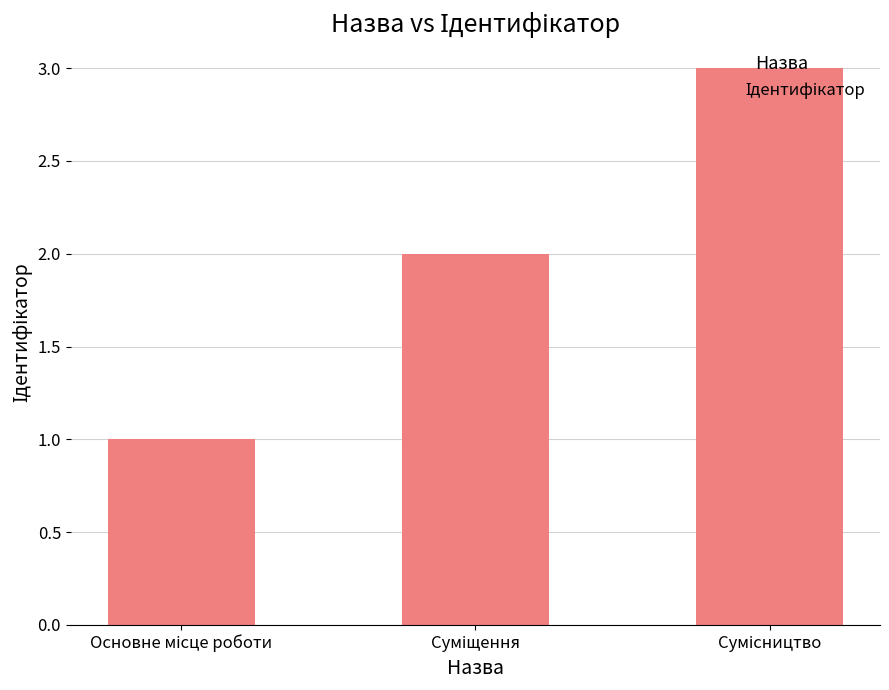

What is the maximum value shown in the chart?

3